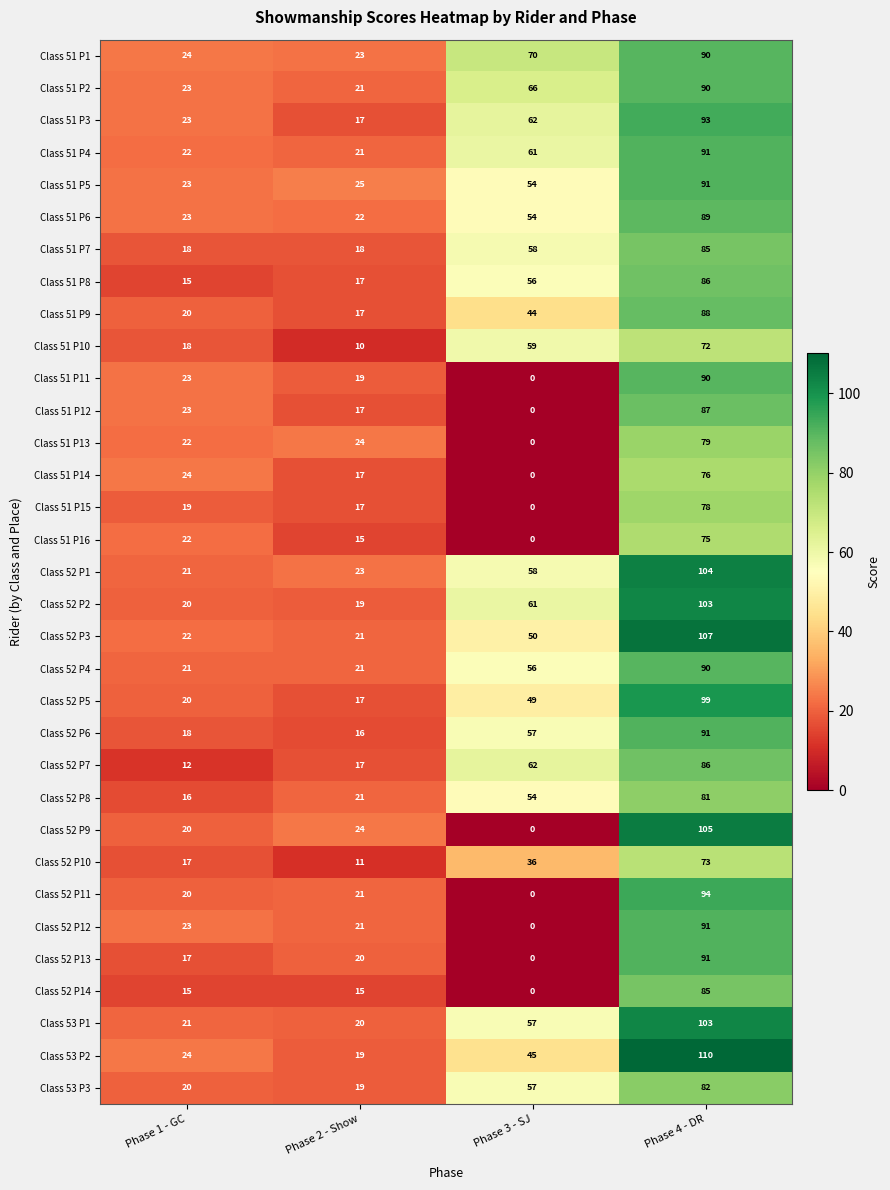

Is it true that Class 51 P8 equals 30 at Phase 2 - Show?

False